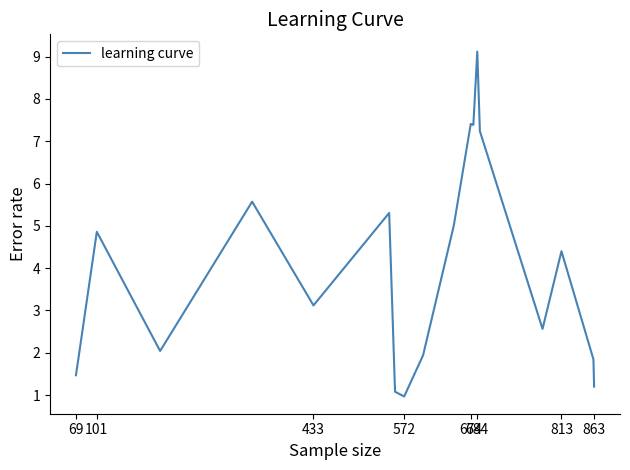

What is the maximum value shown in the chart?

9.1